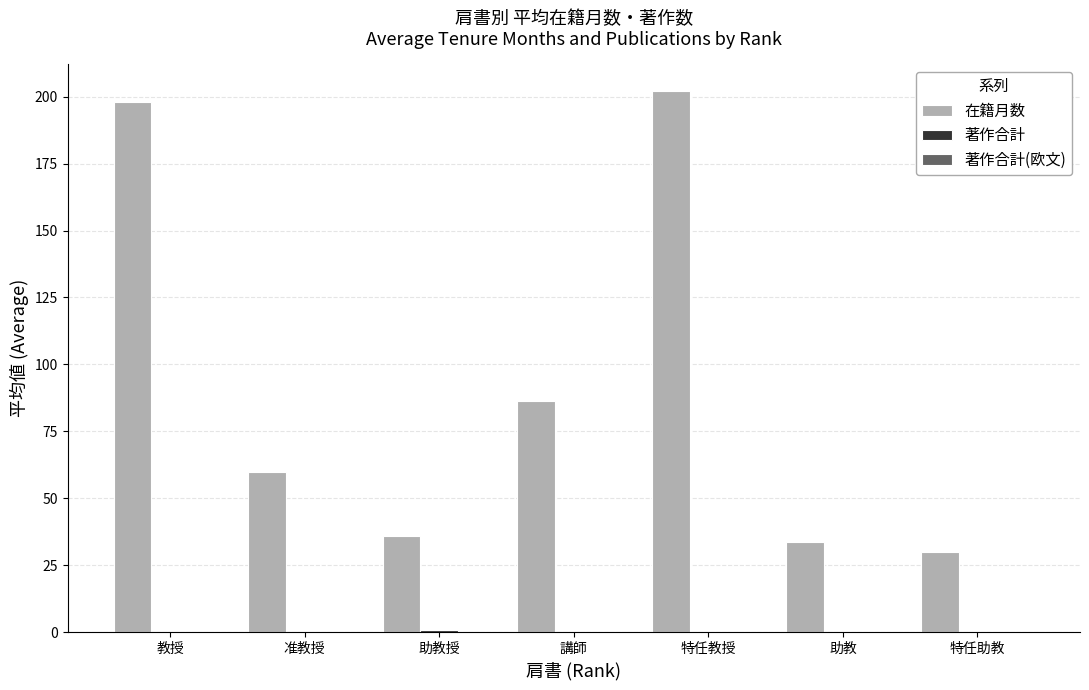

Are the bars grouped side by side (vs. stacked)?

Yes